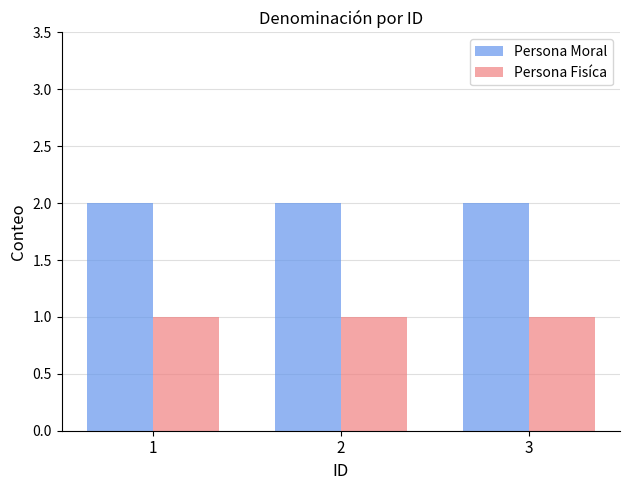

What is the total value across all series at 1?

3